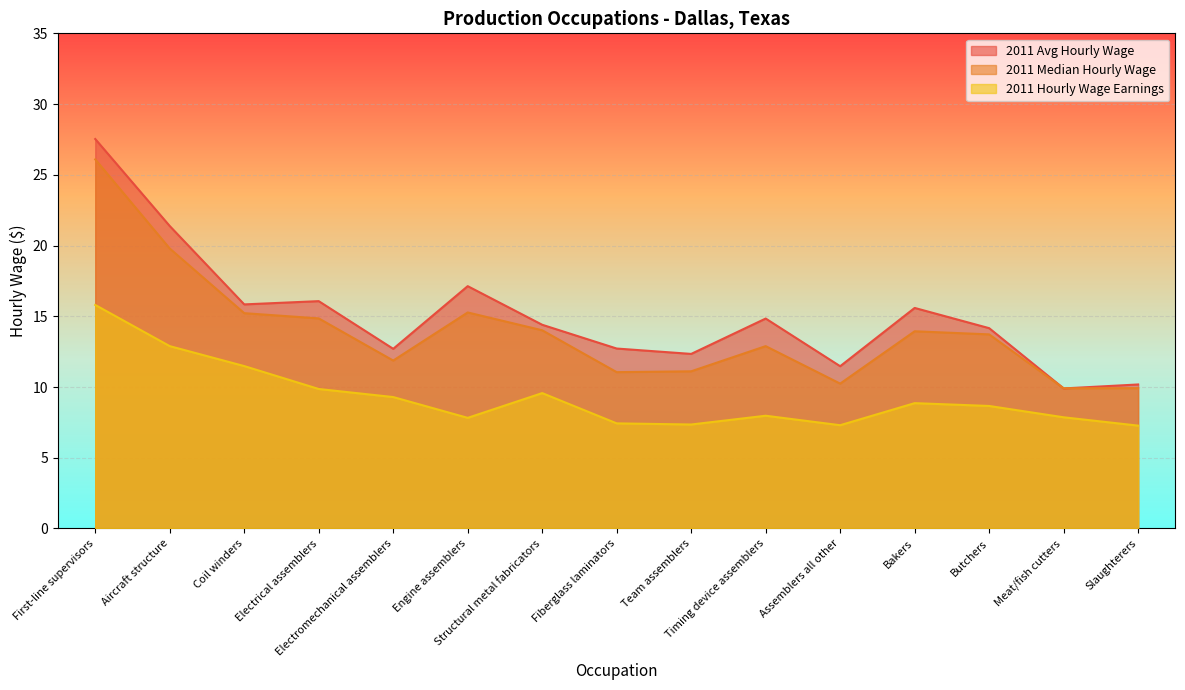

Reading left to right, transcribe all the data shown in this chart.

2011 Avg Hourly Wage: First-line supervisors=27.5	Aircraft structure=21.4	Coil winders=15.8	Electrical assemblers=16.1	Electromechanical assemblers=12.7	Engine assemblers=17.1	Structural metal fabricators=14.4	Fiberglass laminators=12.7	Team assemblers=12.3	Timing device assemblers=14.8	Assemblers all other=11.5	Bakers=15.6	Butchers=14.2	Meat/fish cutters=9.9	Slaughterers=10.2
2011 Median Hourly Wage: First-line supervisors=26.1	Aircraft structure=19.8	Coil winders=15.2	Electrical assemblers=14.8	Electromechanical assemblers=11.9	Engine assemblers=15.3	Structural metal fabricators=14.0	Fiberglass laminators=11.1	Team assemblers=11.1	Timing device assemblers=12.9	Assemblers all other=10.2	Bakers=13.9	Butchers=13.7	Meat/fish cutters=9.9	Slaughterers=9.9
2011 Hourly Wage Earnings: First-line supervisors=15.8	Aircraft structure=12.9	Coil winders=11.5	Electrical assemblers=9.9	Electromechanical assemblers=9.3	Engine assemblers=7.8	Structural metal fabricators=9.6	Fiberglass laminators=7.4	Team assemblers=7.3	Timing device assemblers=8.0	Assemblers all other=7.3	Bakers=8.9	Butchers=8.7	Meat/fish cutters=7.9	Slaughterers=7.3